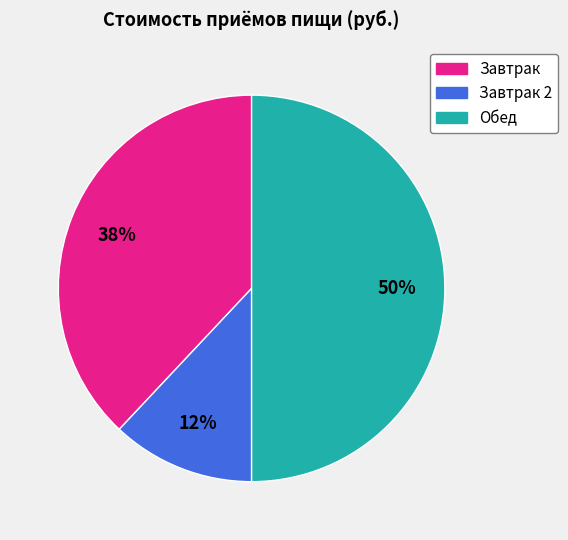

Count the number of slices in the pie.

3